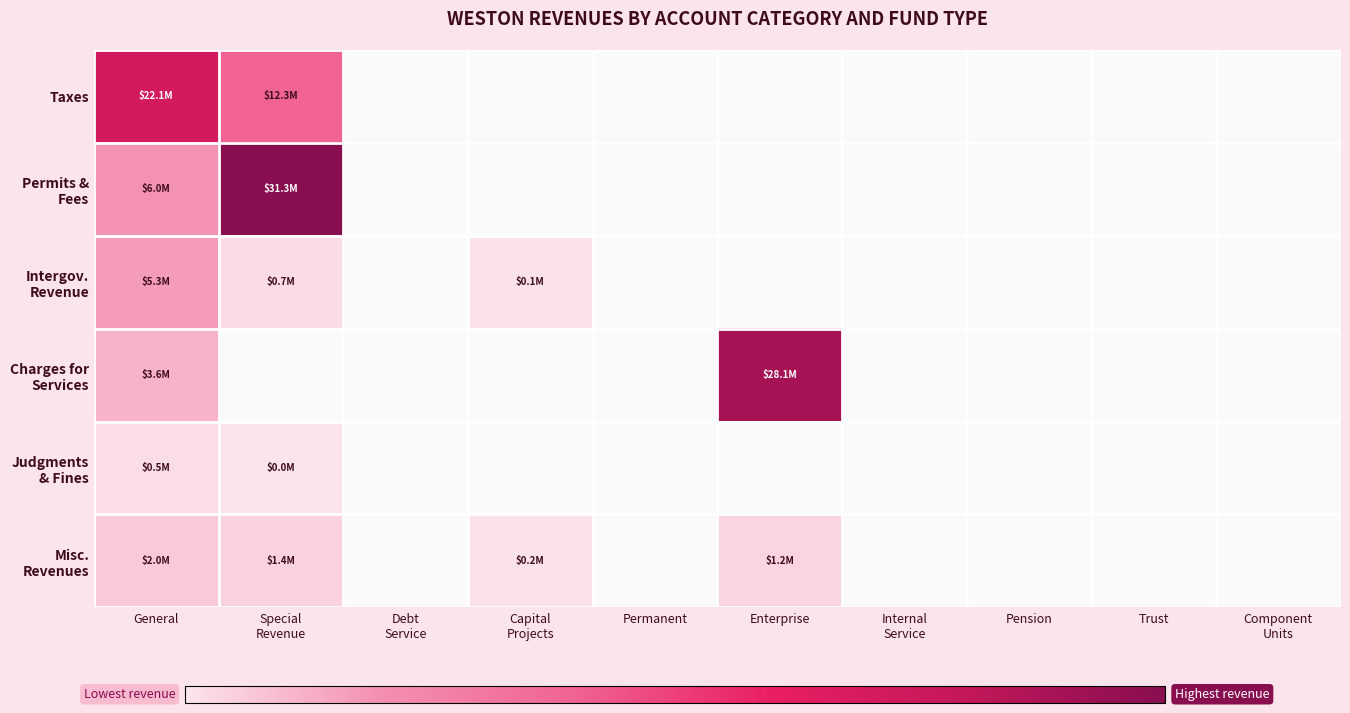

Which category has the lowest value in the Judgments & Fines series?

Special Revenue